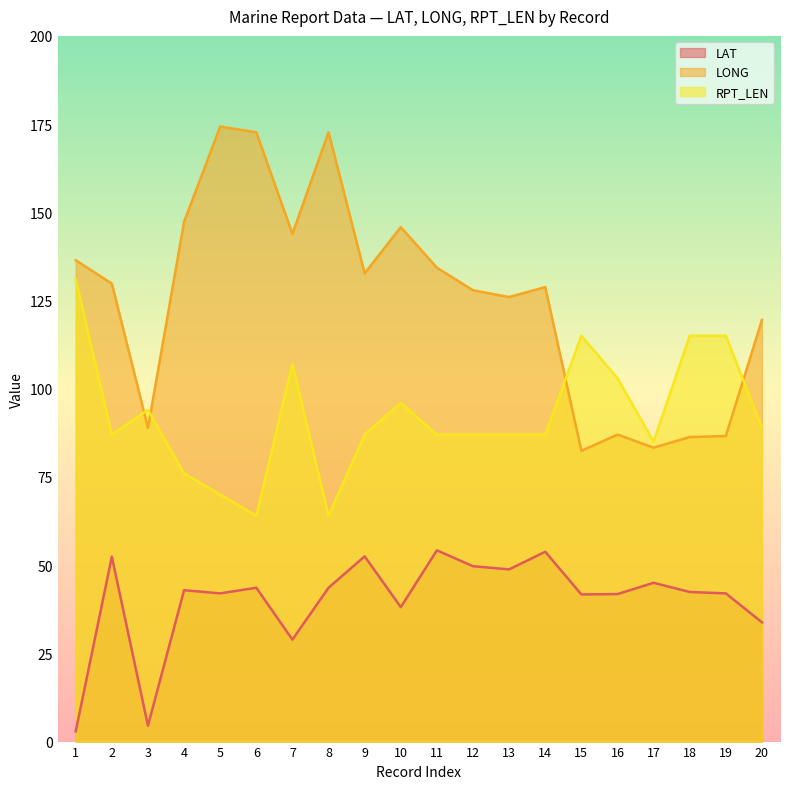

List the labels in order of LAT value, largest first.

11, 14, 9, 2, 12, 13, 17, 6, 8, 4, 18, 5, 19, 16, 15, 10, 20, 7, 3, 1